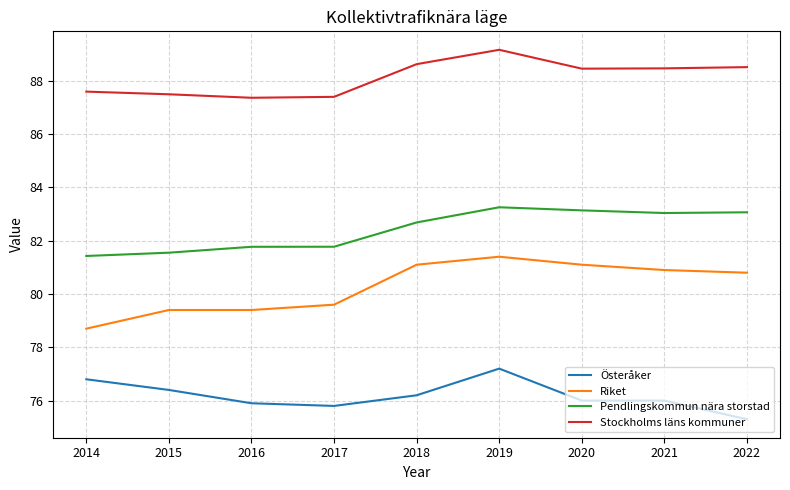

List the series in order of their overall mean, lowest first.

Österåker, Riket, Pendlingskommun nära storstad, Stockholms läns kommuner